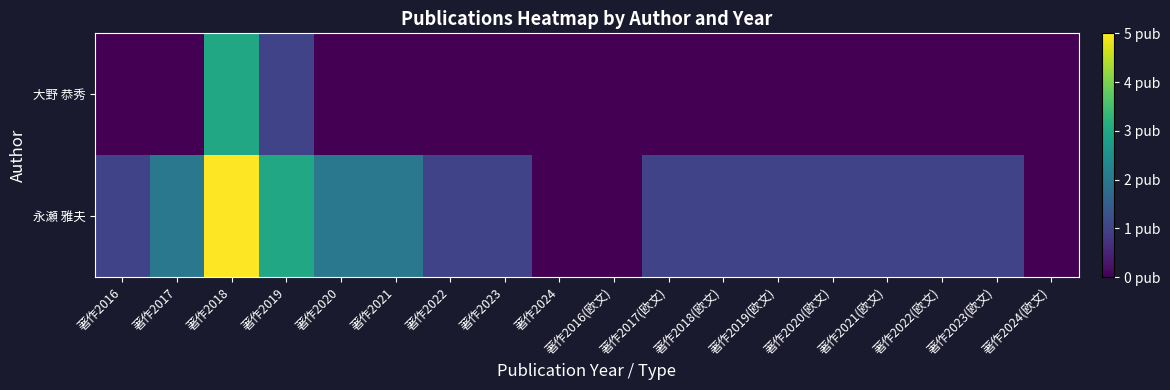

How many distinct data groups are displayed?

2